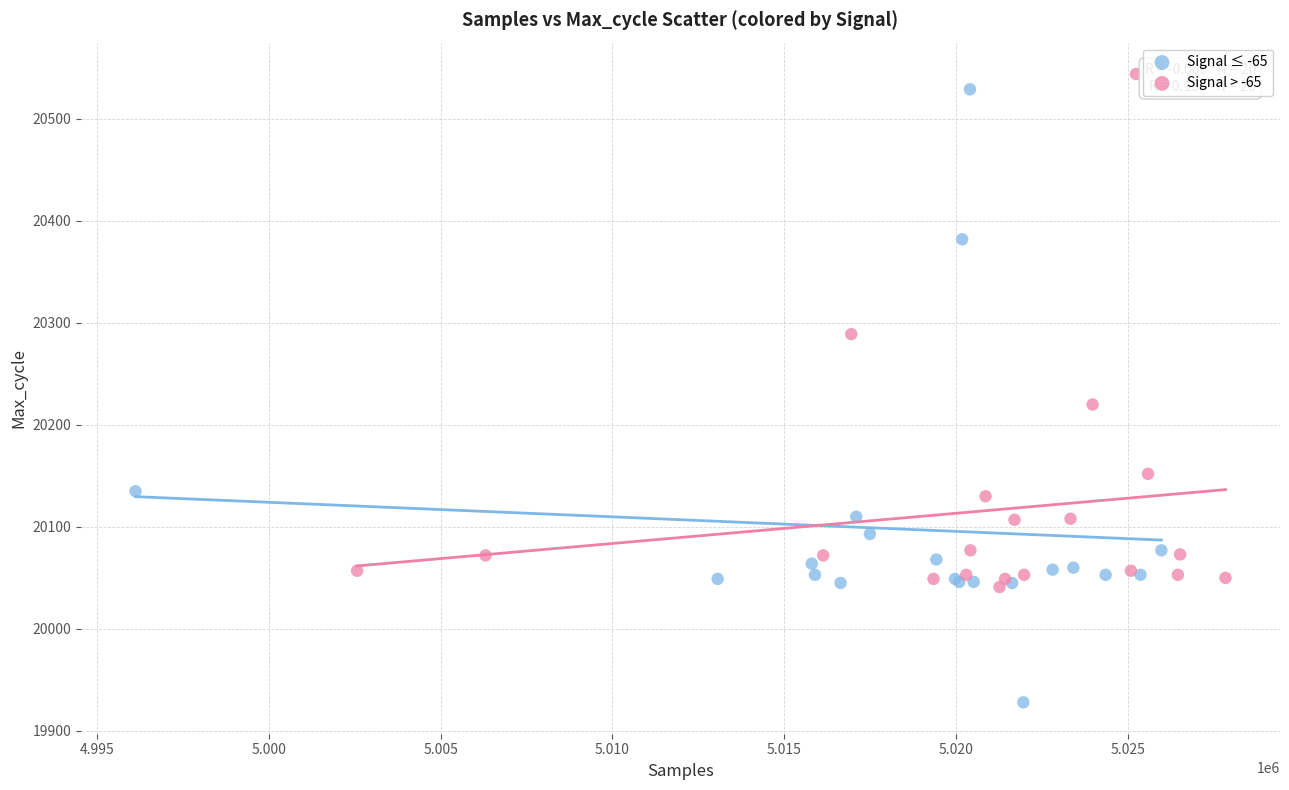

Which series has the largest Y range (max minus min)?

Signal ≤ -65